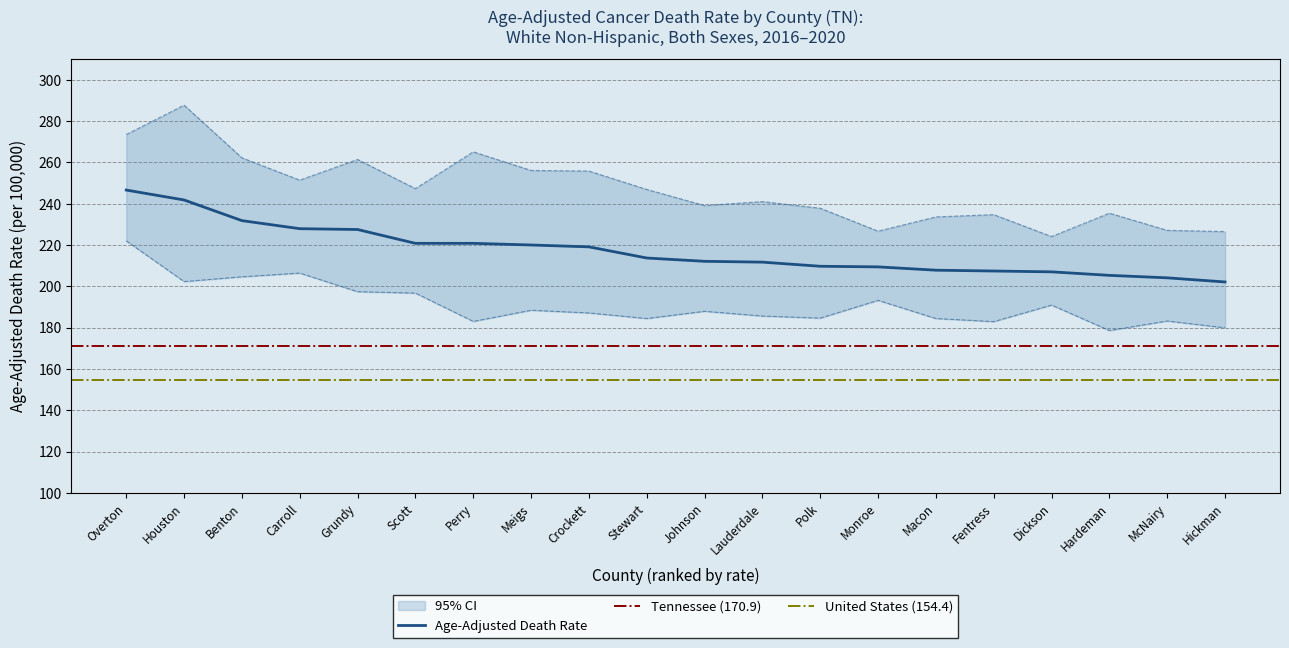

Reading right to left, transcribe all the data shown in this chart.

Age-Adjusted Death Rate: Hickman=202.1	McNairy=204.1	Hardeman=205.3	Dickson=207.0	Fentress=207.4	Macon=207.8	Monroe=209.4	Polk=209.7	Lauderdale=211.7	Johnson=212.1	Stewart=213.7	Crockett=219.1	Meigs=220.0	Perry=220.8	Scott=220.8	Grundy=227.5	Carroll=227.9	Benton=231.8	Houston=241.8	Overton=246.6
Lower CI (Rate): Hickman=179.9	McNairy=183.2	Hardeman=178.6	Dickson=190.9	Fentress=182.9	Macon=184.4	Monroe=193.2	Polk=184.6	Lauderdale=185.6	Johnson=187.9	Stewart=184.4	Crockett=187.1	Meigs=188.4	Perry=183.0	Scott=196.7	Grundy=197.4	Carroll=206.4	Benton=204.6	Houston=202.3	Overton=222.0
Upper CI (Rate): Hickman=226.5	McNairy=227.1	Hardeman=235.4	Dickson=224.1	Fentress=234.7	Macon=233.6	Monroe=226.7	Polk=237.8	Lauderdale=241.0	Johnson=239.1	Stewart=246.9	Crockett=255.8	Meigs=256.1	Perry=265.1	Scott=247.3	Grundy=261.4	Carroll=251.4	Benton=262.2	Houston=287.7	Overton=273.5